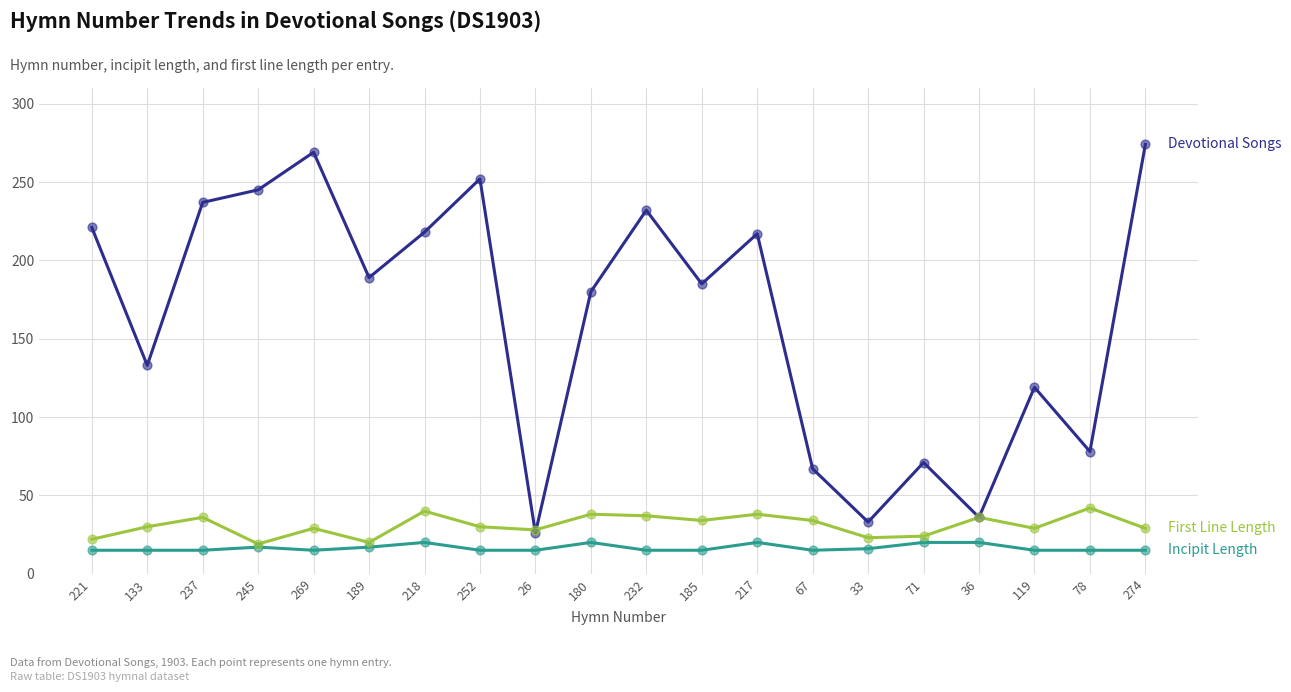

What is the minimum value shown in the chart?

15